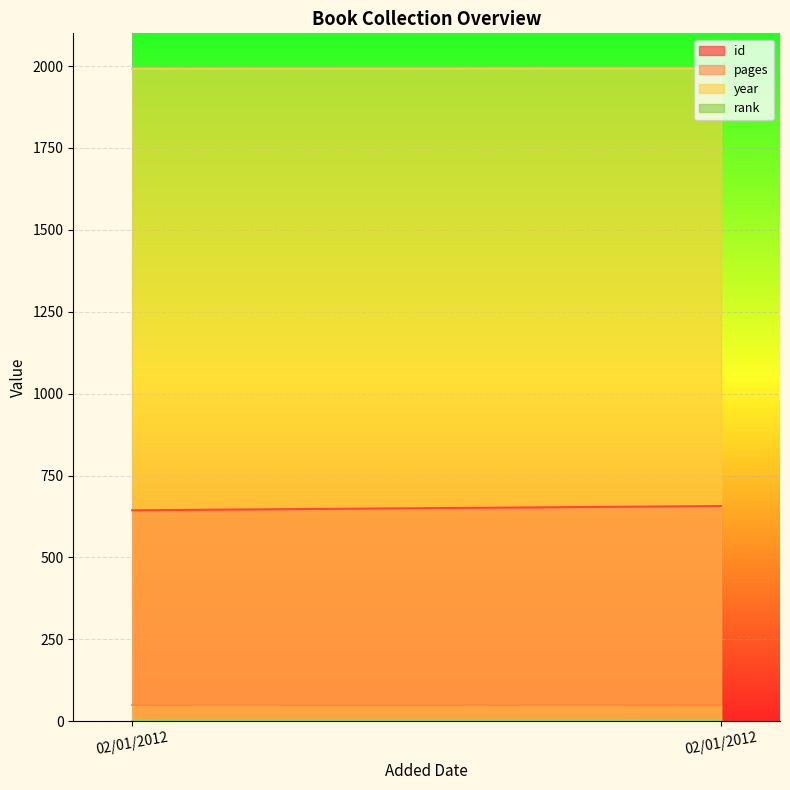

What is the sum of the year values at 02/01/2012 and 02/01/2012?

3985